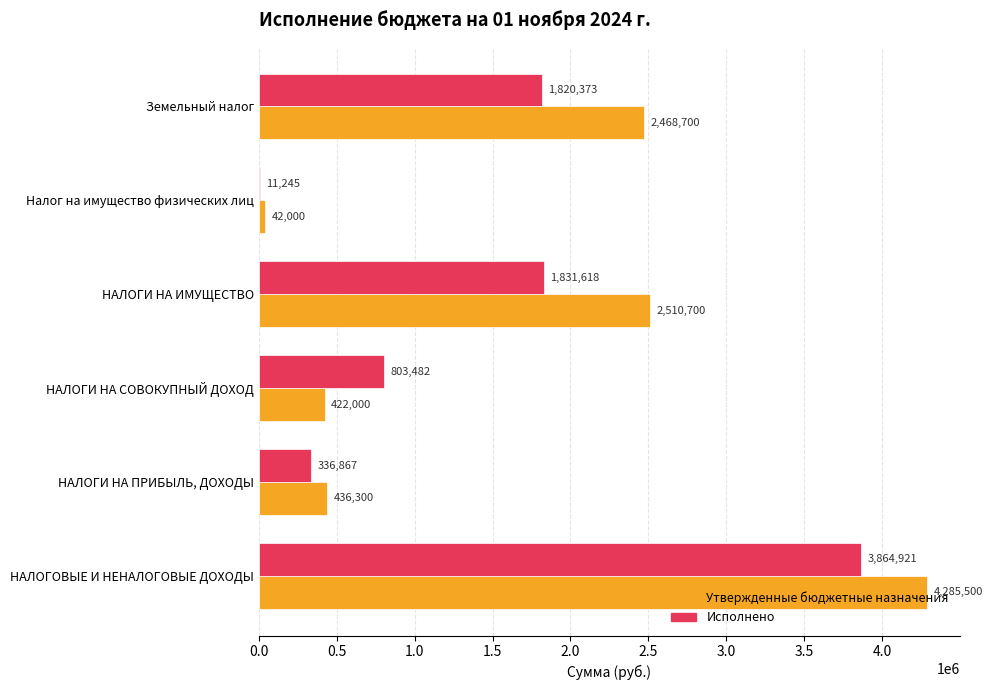

True or false: Исполнено has a value of 803481.6 at НАЛОГИ НА СОВОКУПНЫЙ ДОХОД.

True